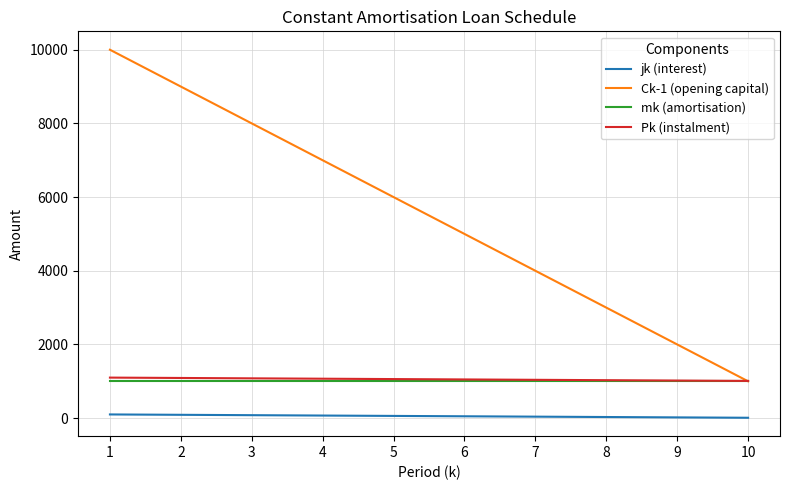

Which category has the highest value across all series?

1